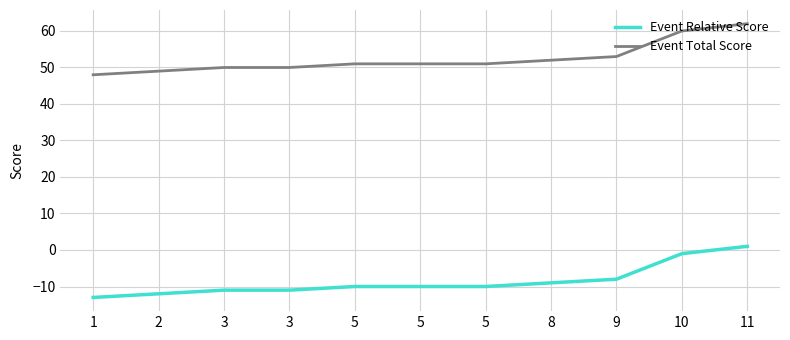

What are all the series names shown in the legend?

Event Relative Score, Event Total Score